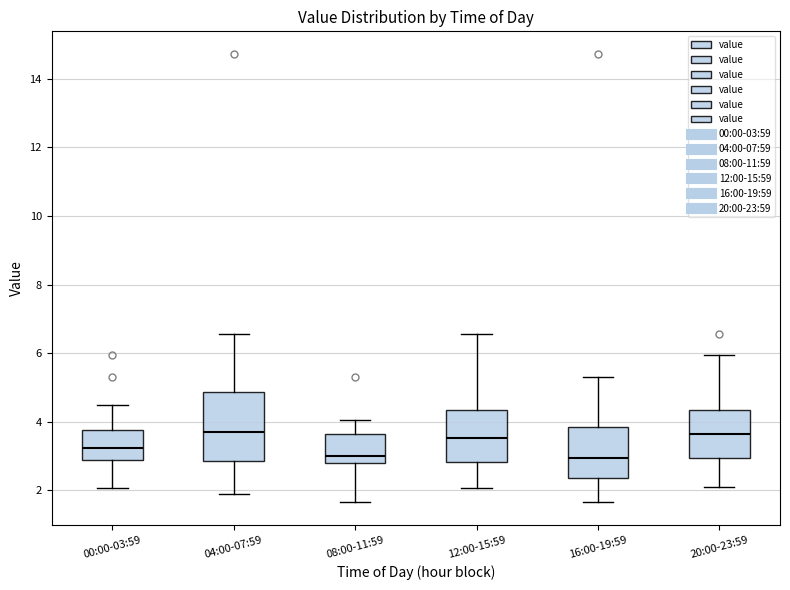

Comparing the boxes themselves (not the whiskers), which one is the tallest?

04:00-07:59